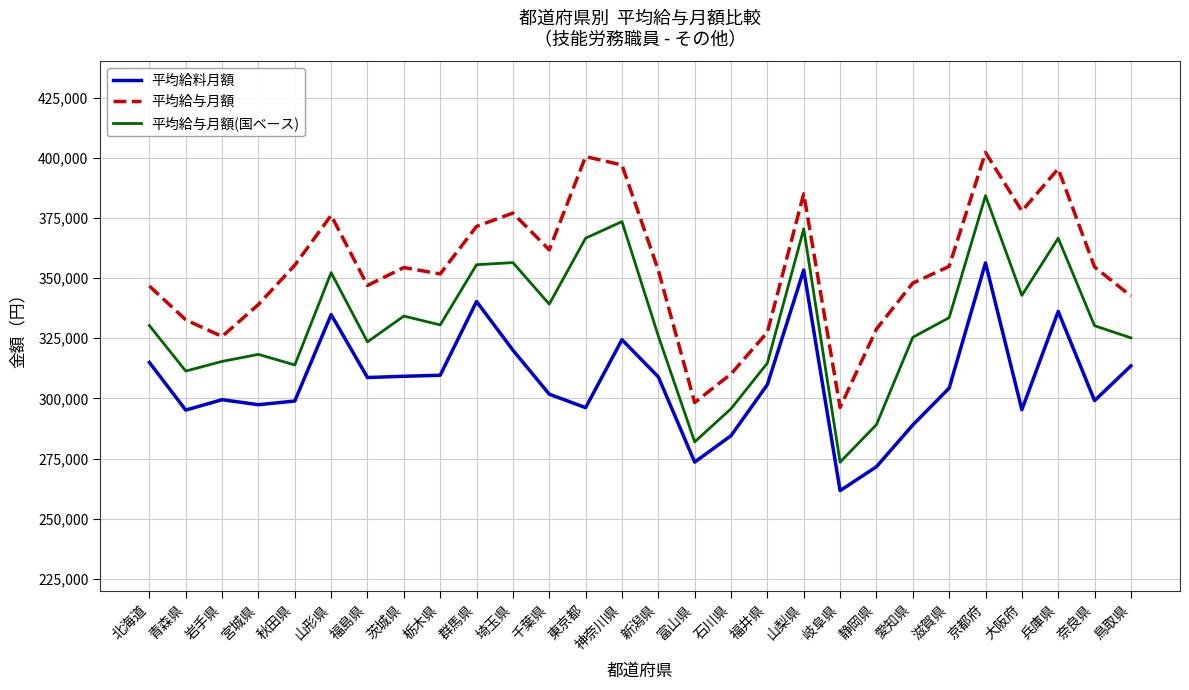

Between 秋田県 and 山梨県, which series saw the biggest shift?

平均給与月額(国ベース)